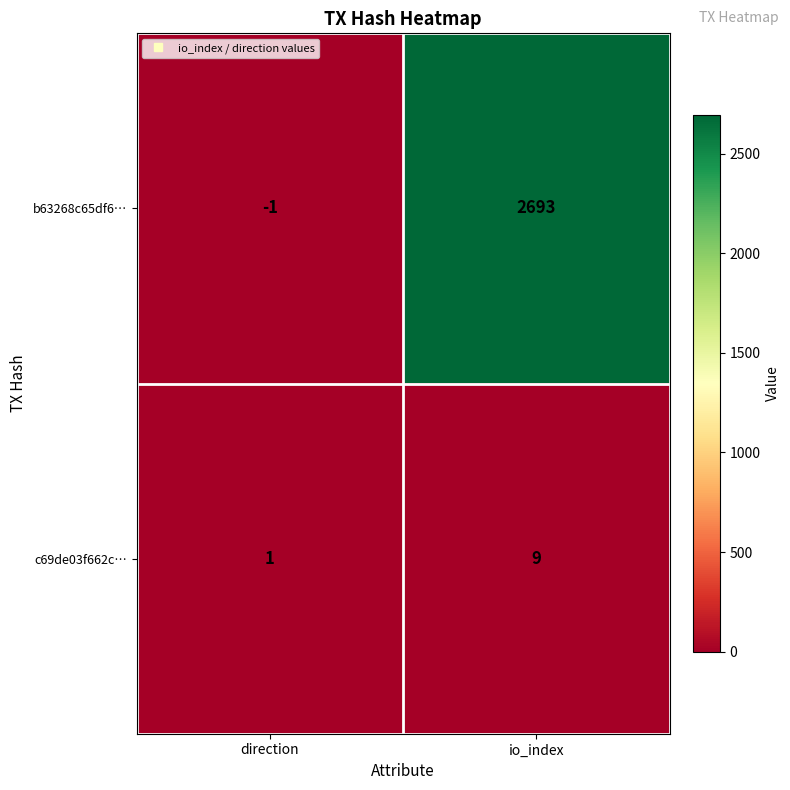

List the series in order of their overall mean, highest first.

b63268c65df6…, c69de03f662c…